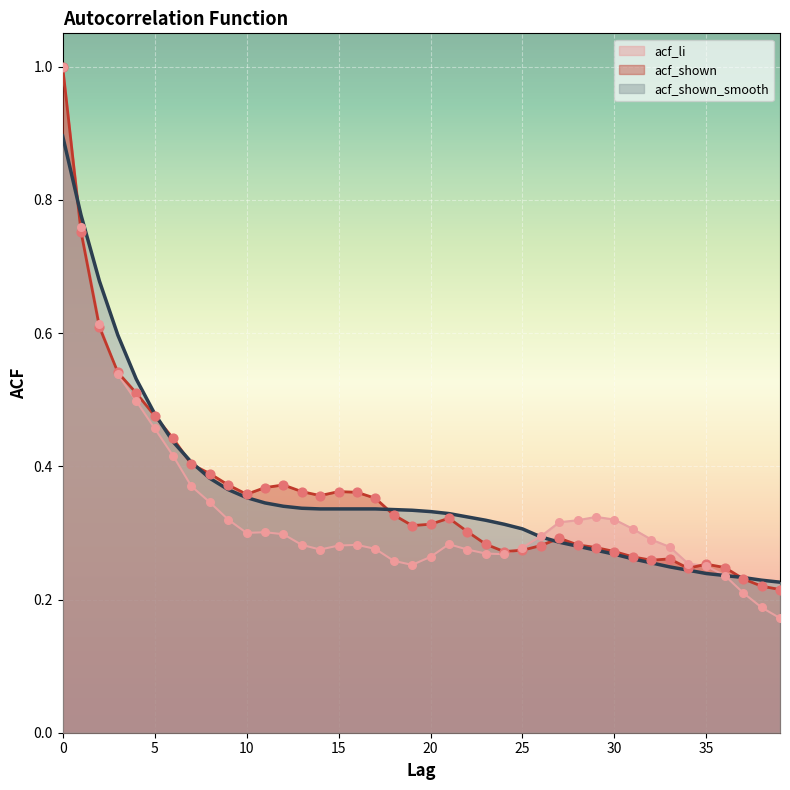

Which series contains the lowest Y value?

acf_li